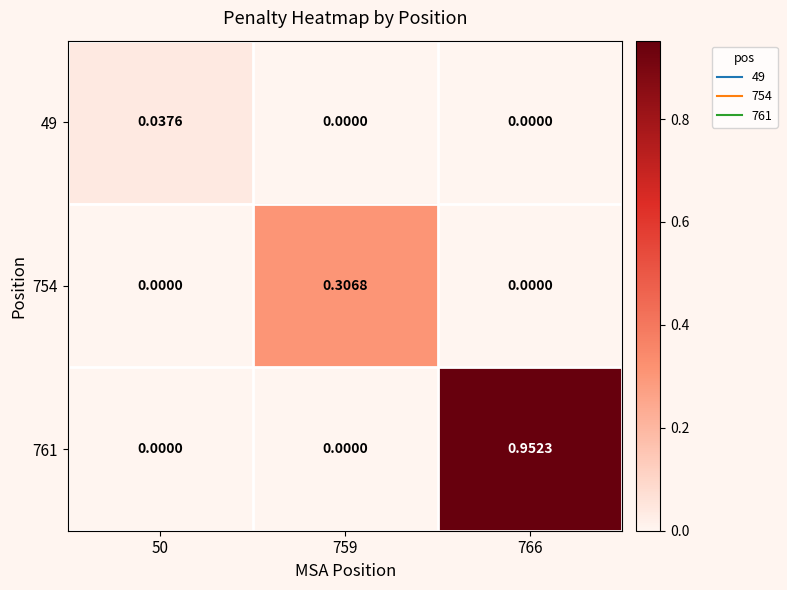

Between 50 and 766, which series saw the biggest shift?

761